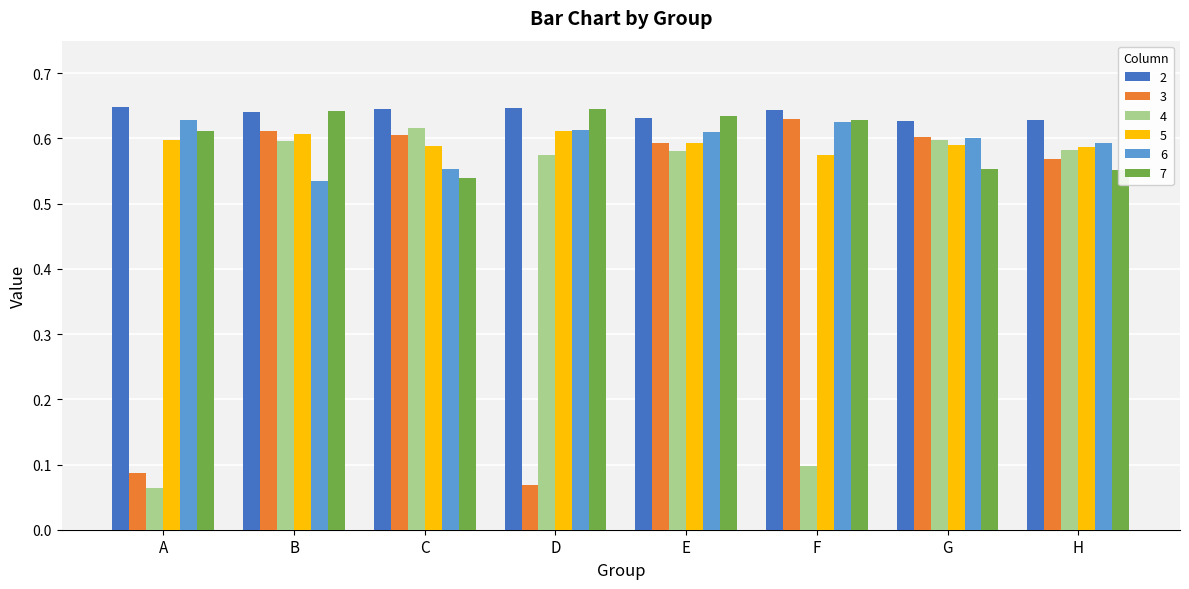

What is the sum of all 4 values?

3.7